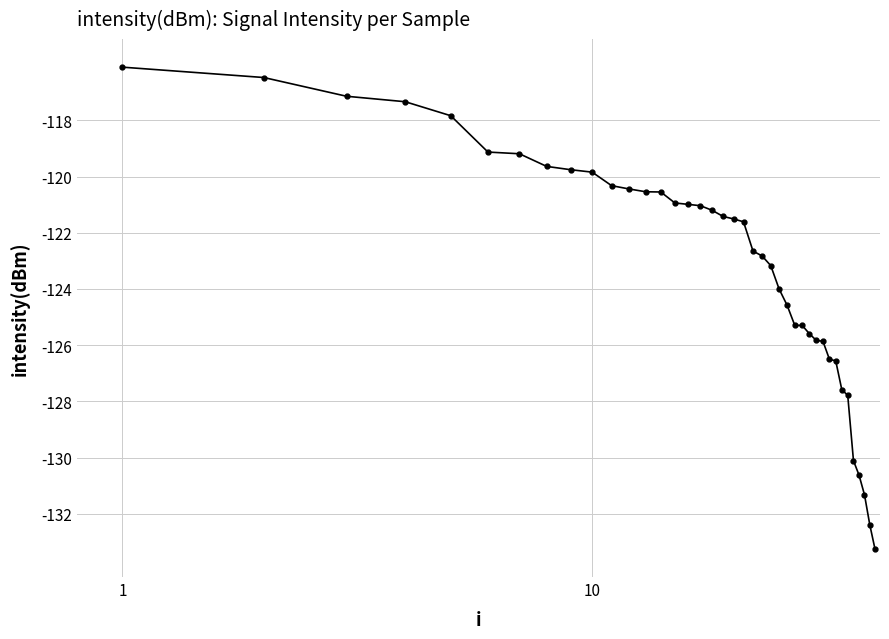

What is the value of the 17th point from the left?

-121.0